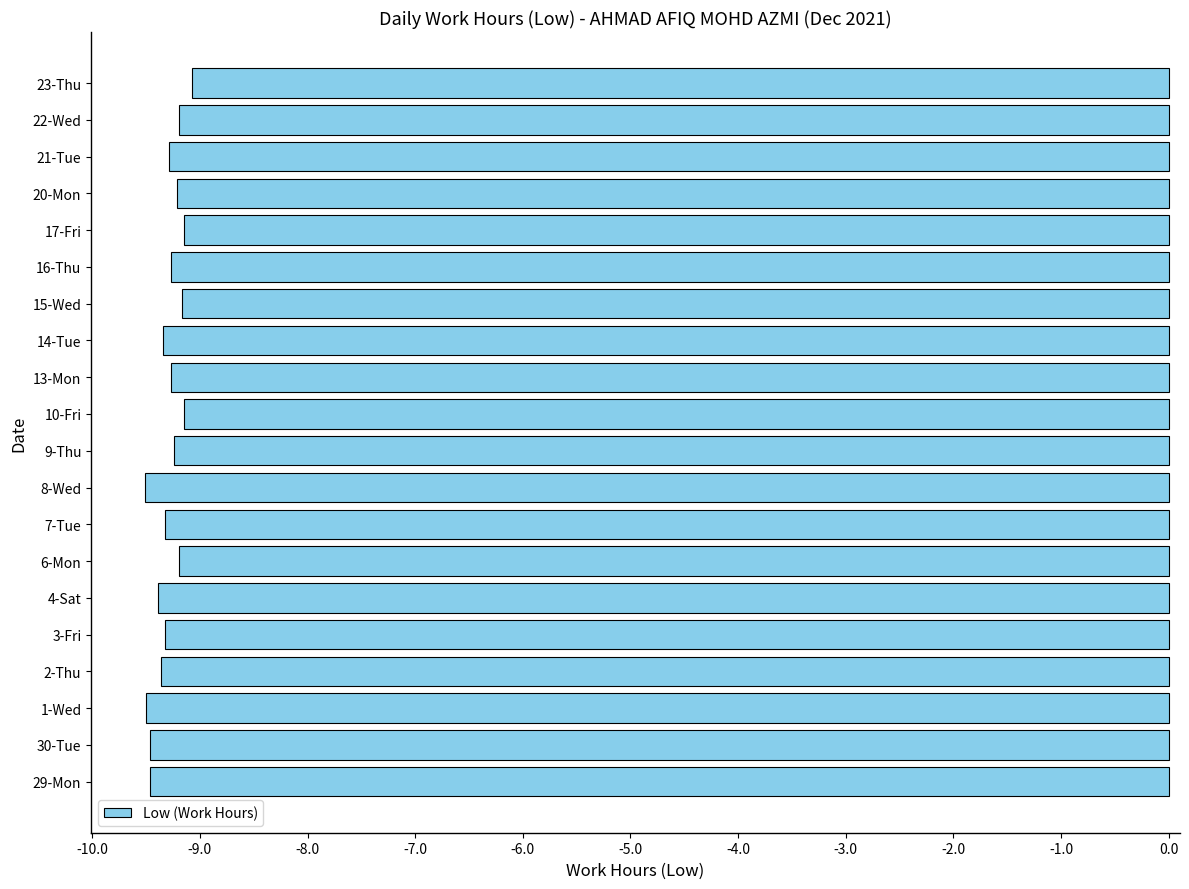

How many data points does each series have?

20